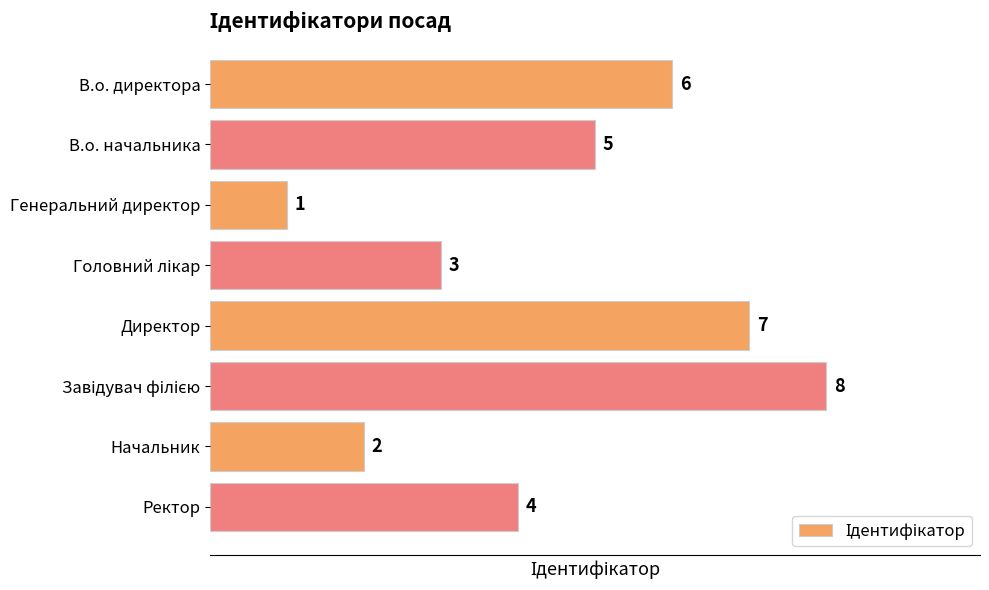

Between Ректор and В.о. начальника, which is larger?

В.о. начальника